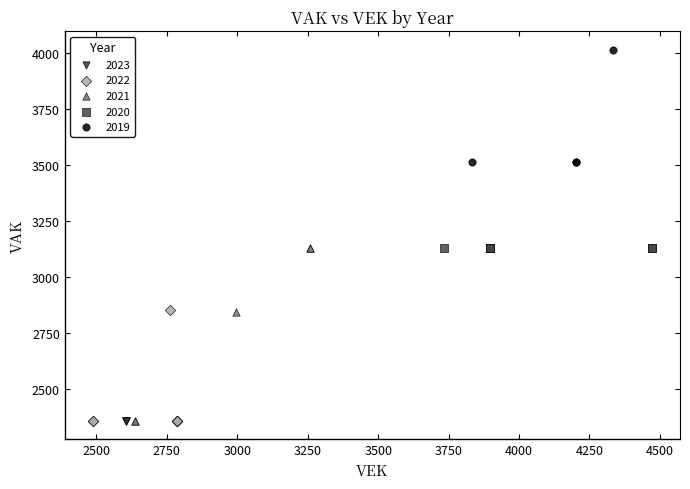

Which series reaches the maximum Y coordinate?

2019